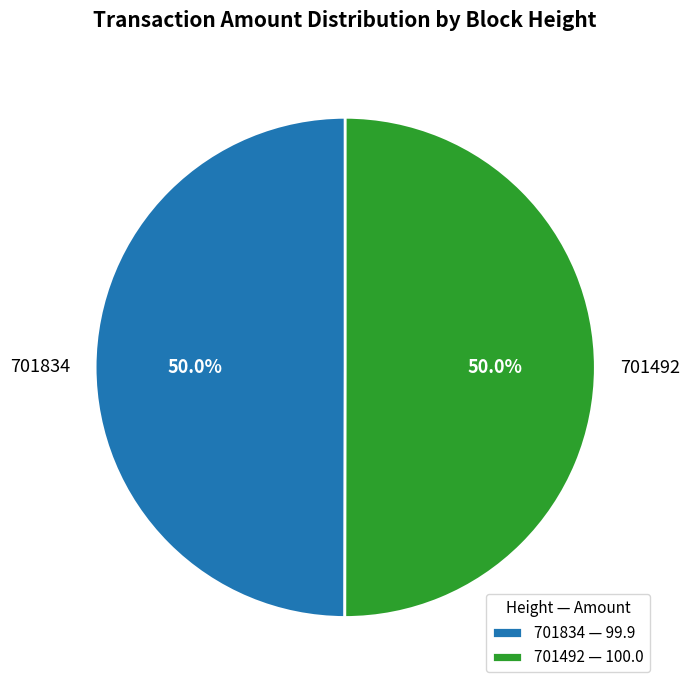

To the nearest percent, what is the combined percentage of 701834 and 701492?

100%